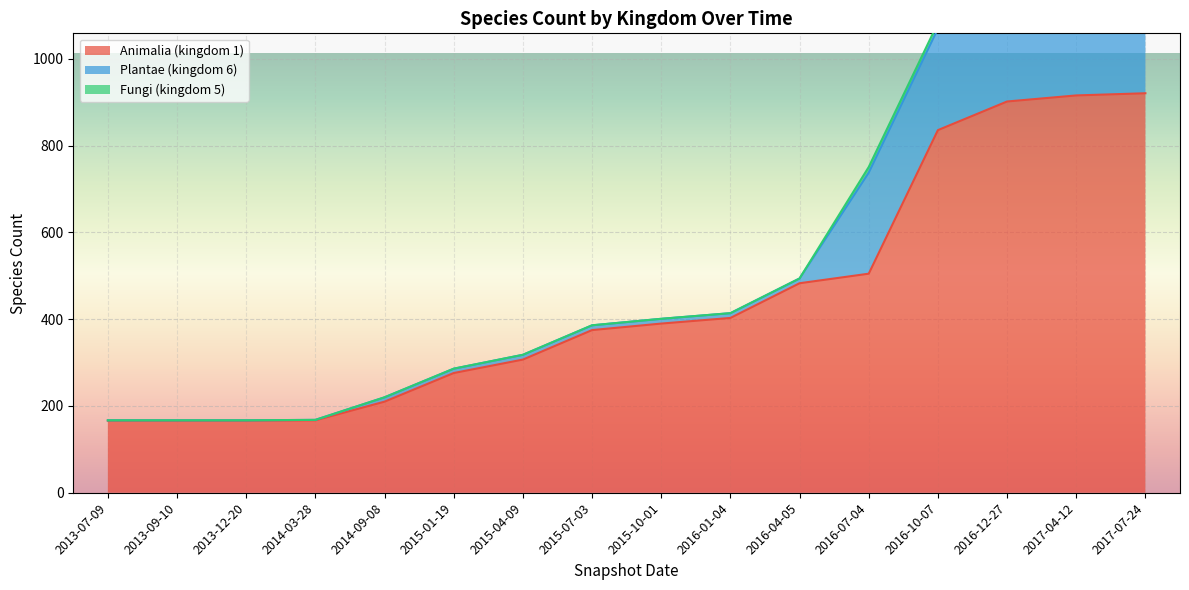

True or false: Plantae (kingdom 6) has a value of 6 at 2016-04-05.

False